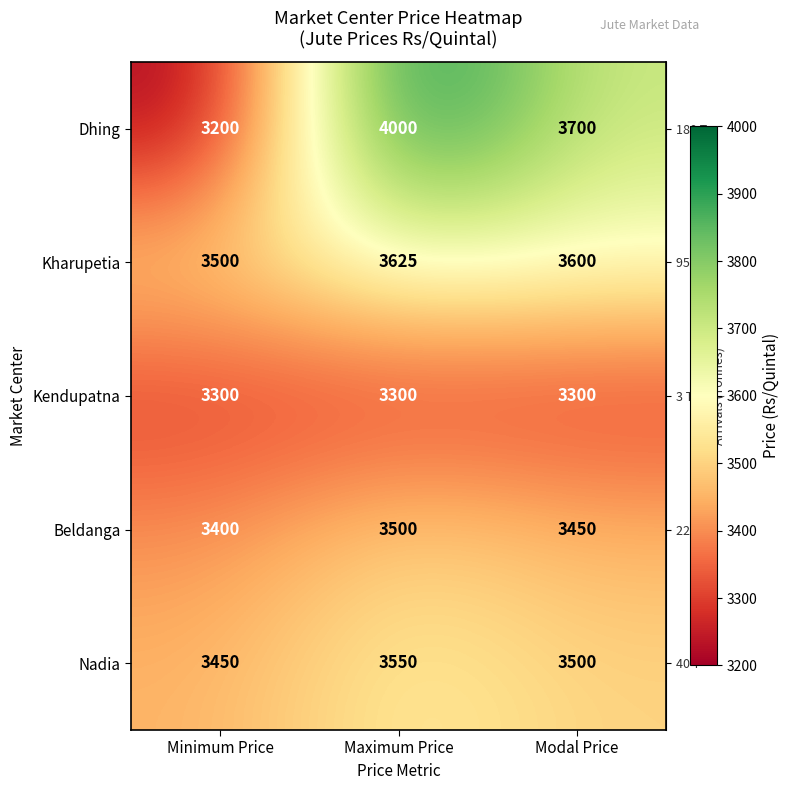

Which series has the largest range (max minus min)?

Dhing